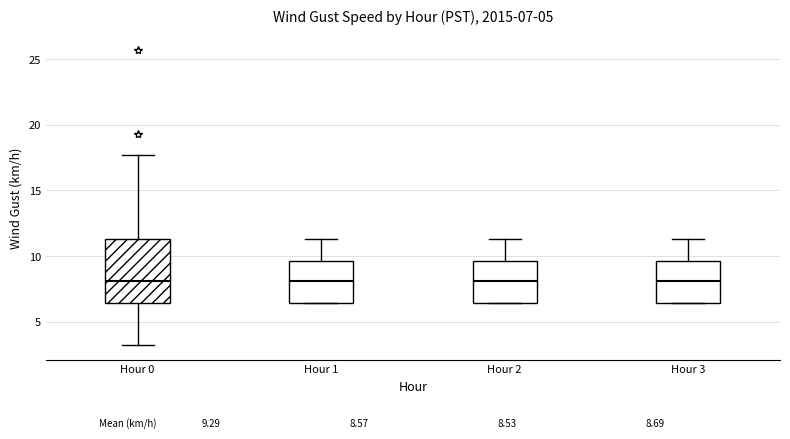

Which box is the tallest, from its lower edge to its upper edge?

Hour 0